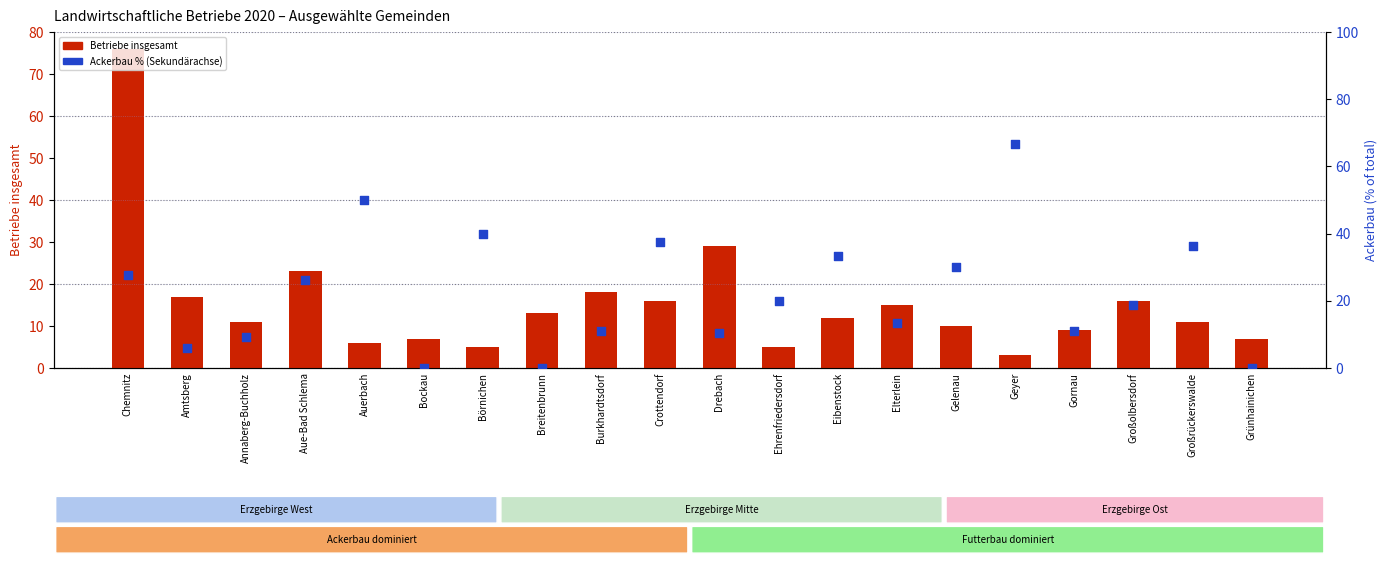

Which series has the largest Y range (max minus min)?

Betriebe insgesamt